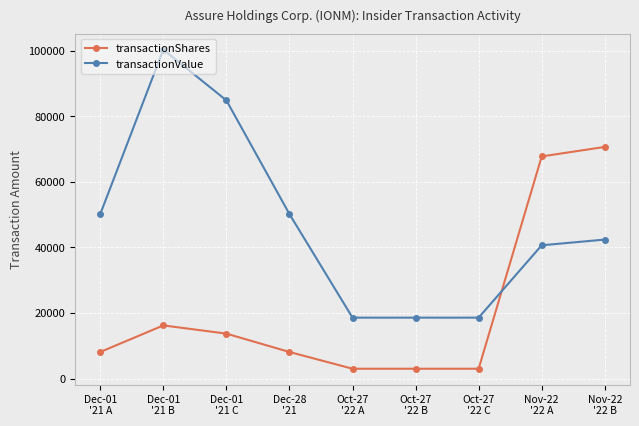

Is the value of transactionShares at Dec-01
'21 A greater than the value of transactionValue at Dec-28
'21?

No